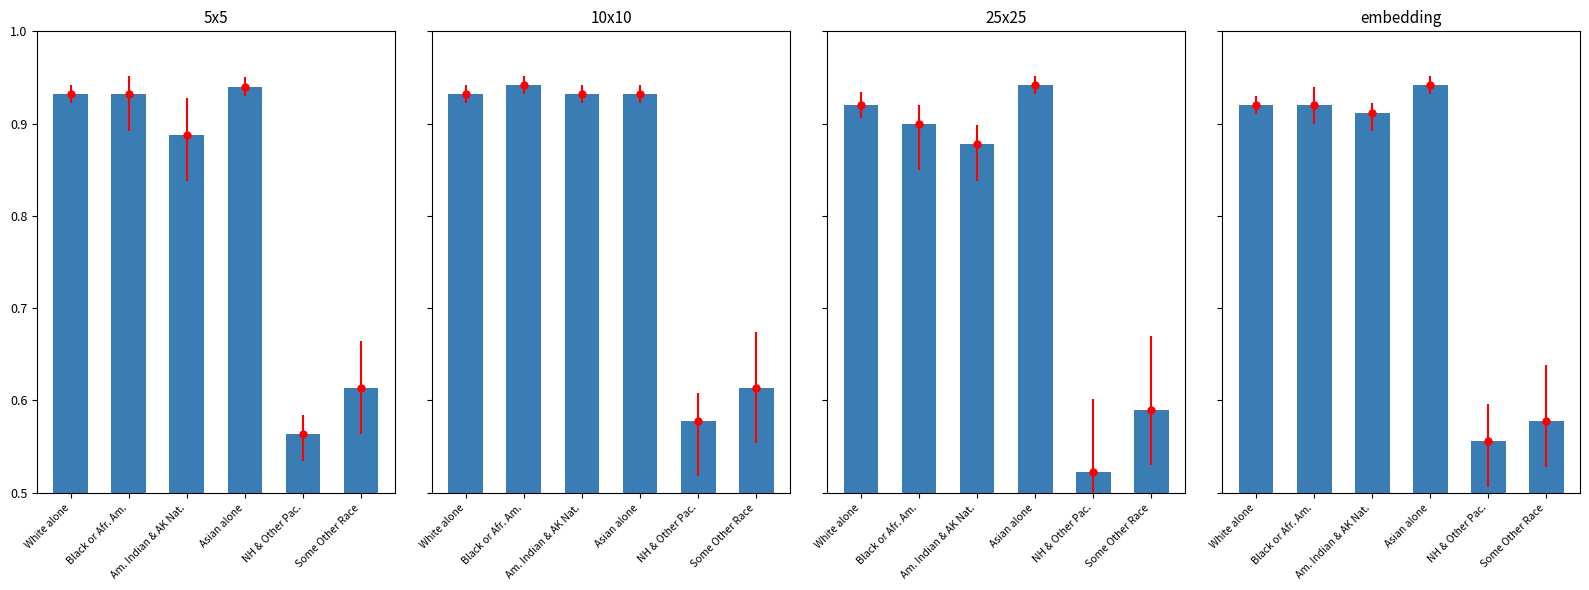

Which has a higher value, NH & Other Pac. or Am. Indian & AK Nat.?

Am. Indian & AK Nat.